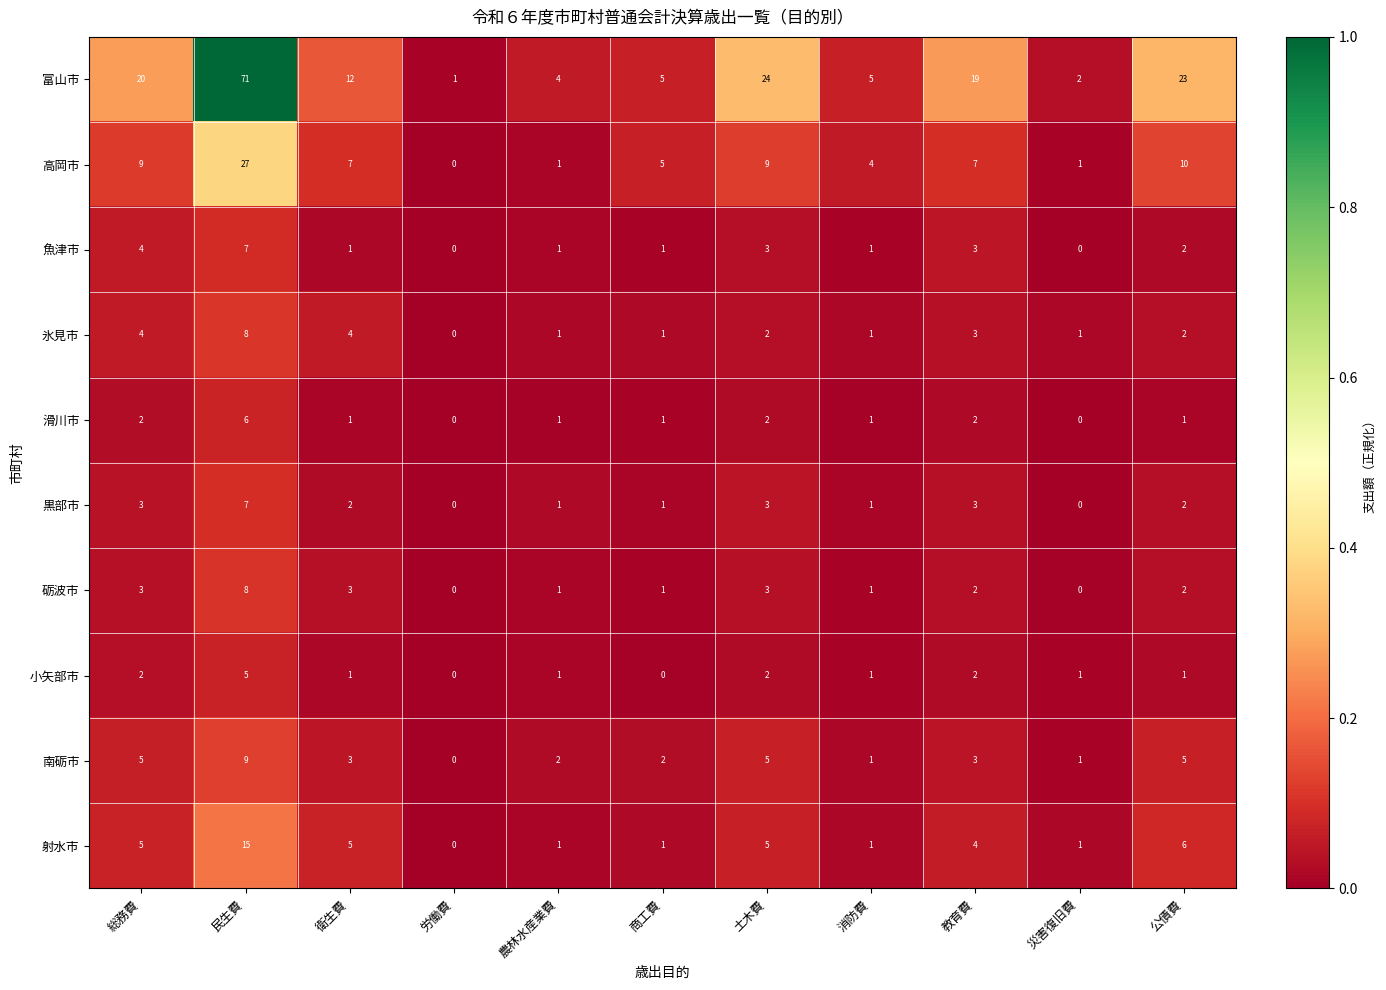

Count the 滑川市 values in the range 1 to 2.

8